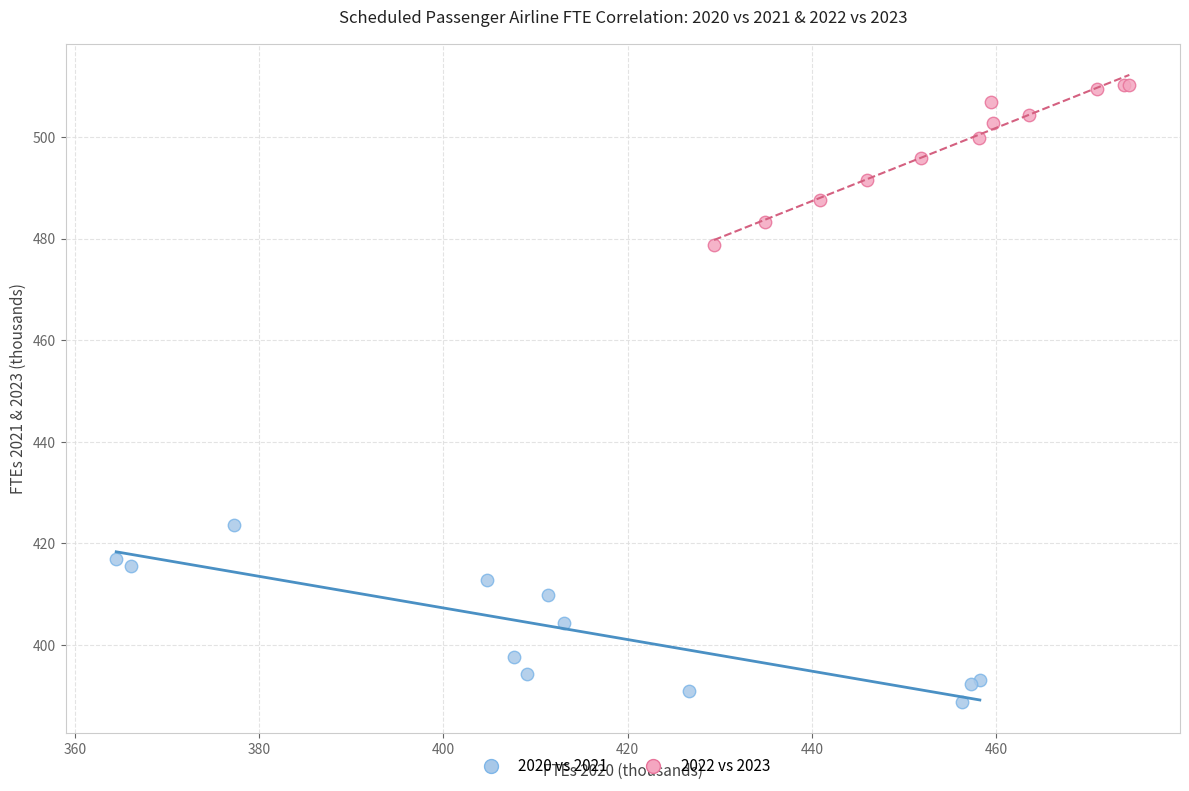

Which series has the largest Y range (max minus min)?

2020 vs 2021